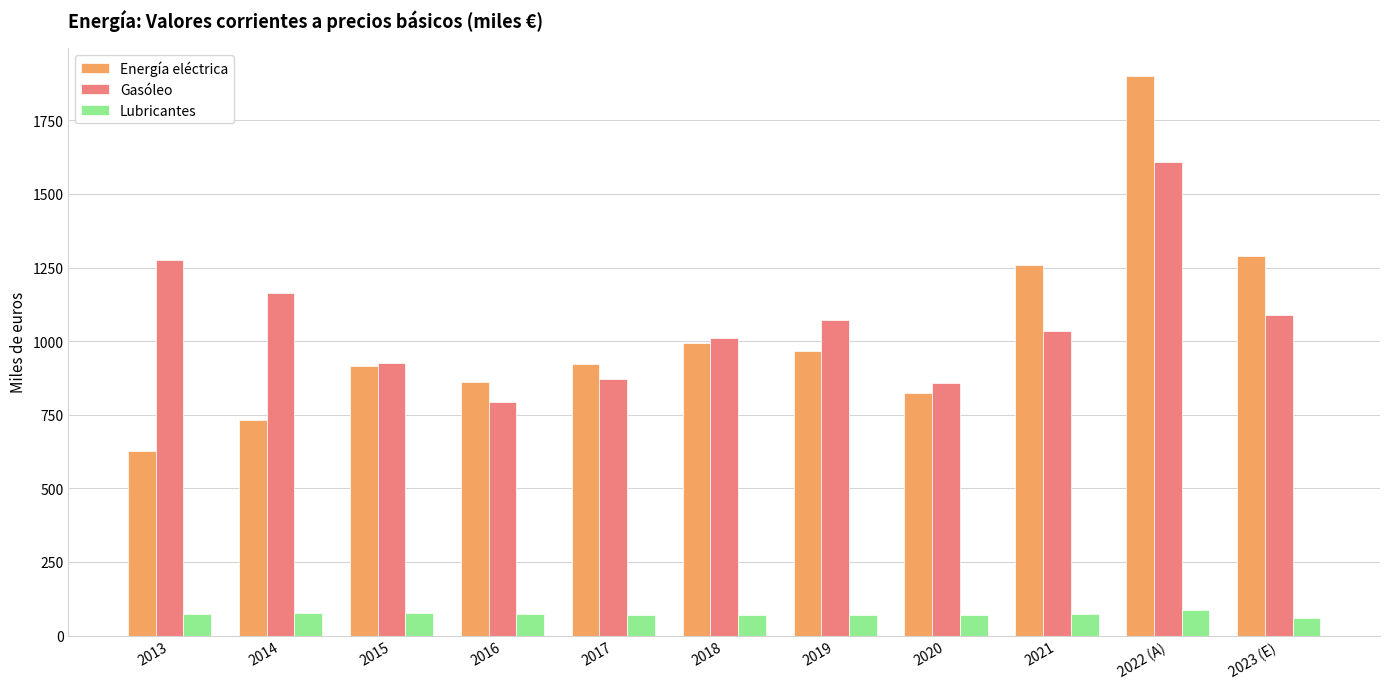

Rank the series at 2021 from highest to lowest value.

Energía eléctrica, Gasóleo, Lubricantes